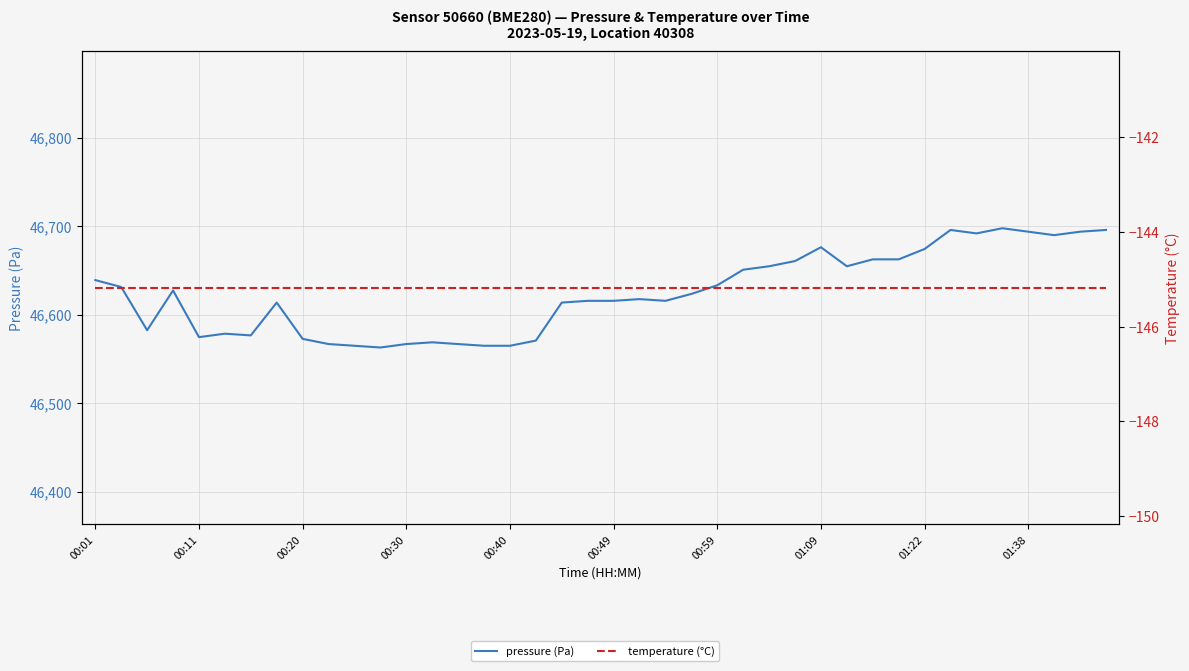

What is the difference between the pressure (Pa) values at 13 and 25?

82.0